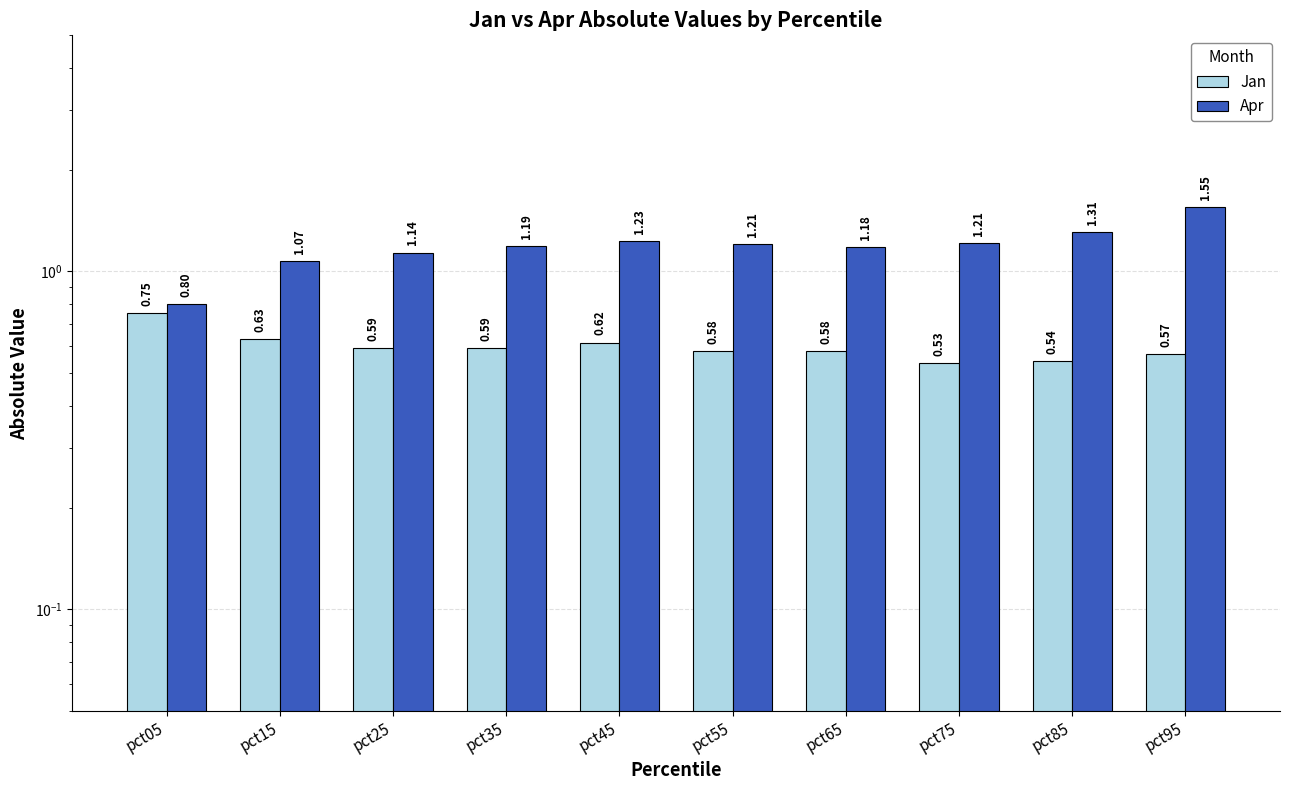

The value of Jan at pct95 is 0.6. True or false?

True